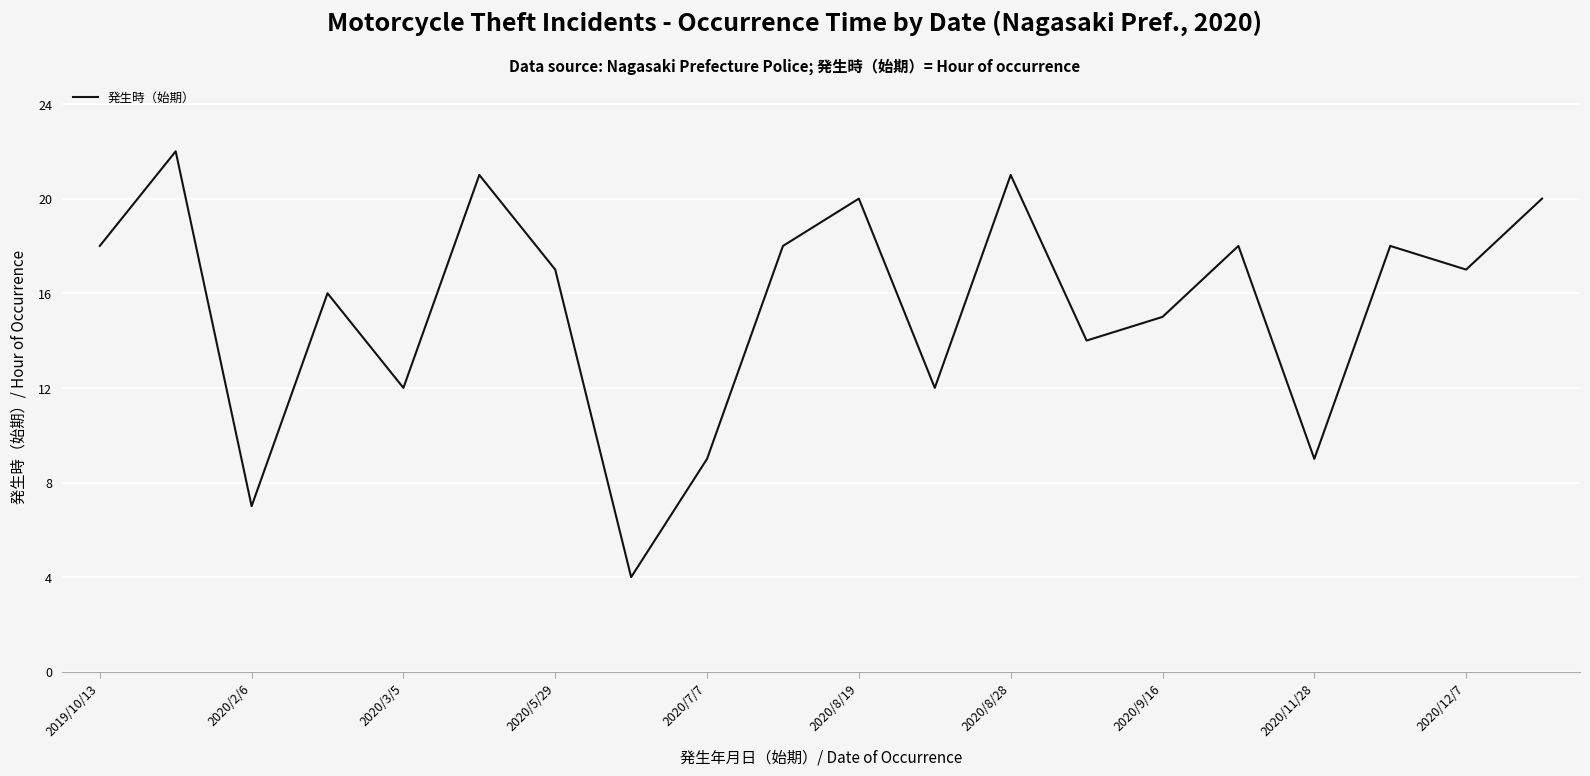

What is the smallest value displayed?

4